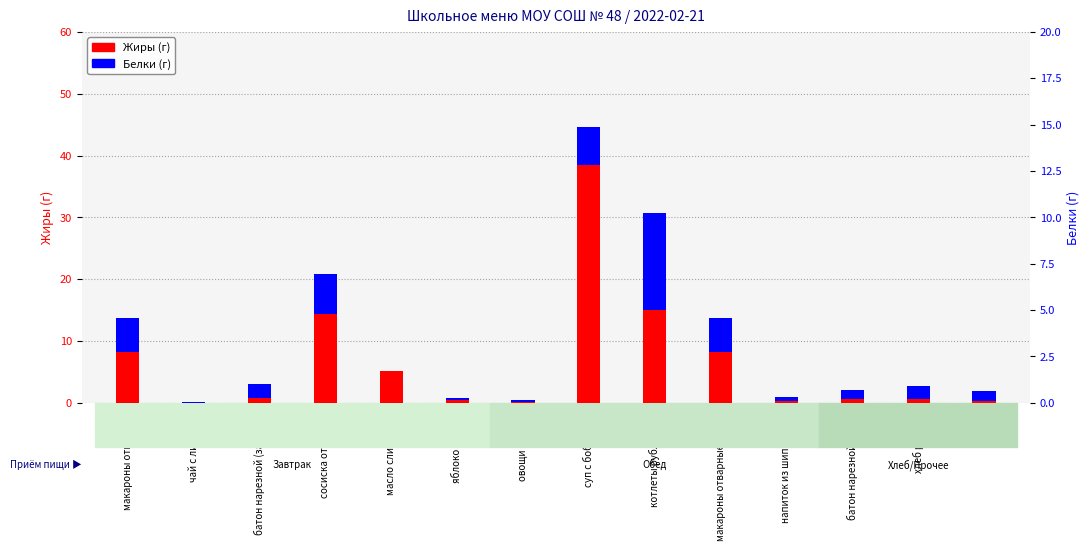

Which category has the highest value across all series?

суп с бобовыми